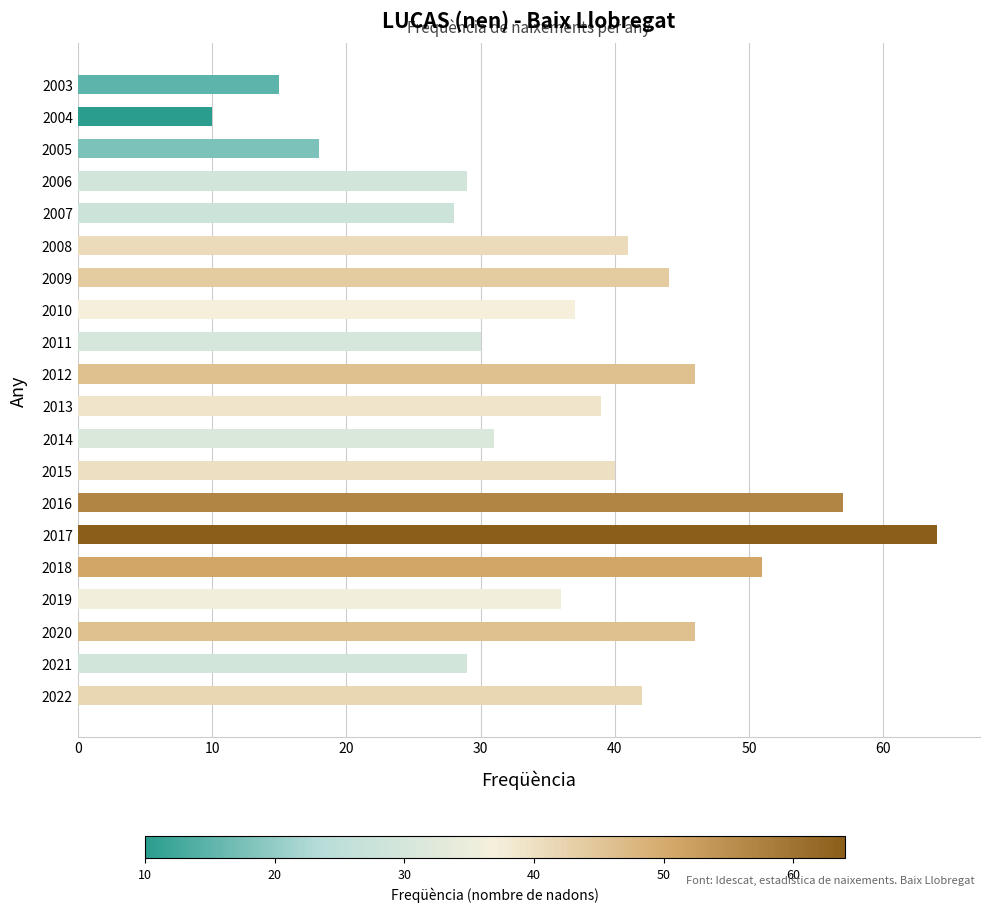

How many series are shown in this chart?

1